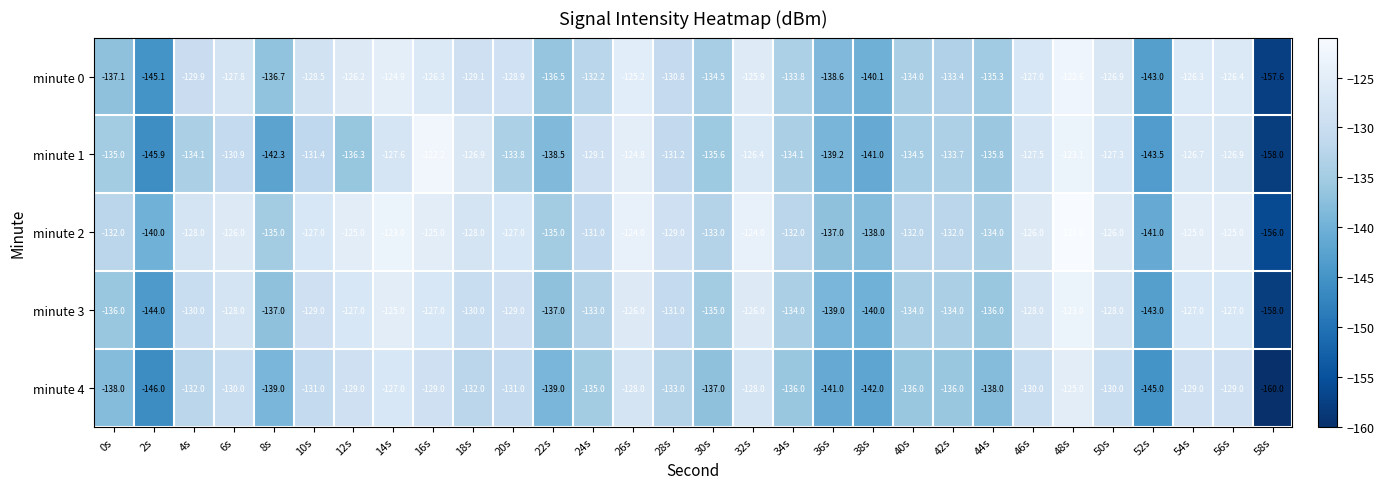

What is the smallest value displayed?

-160.0